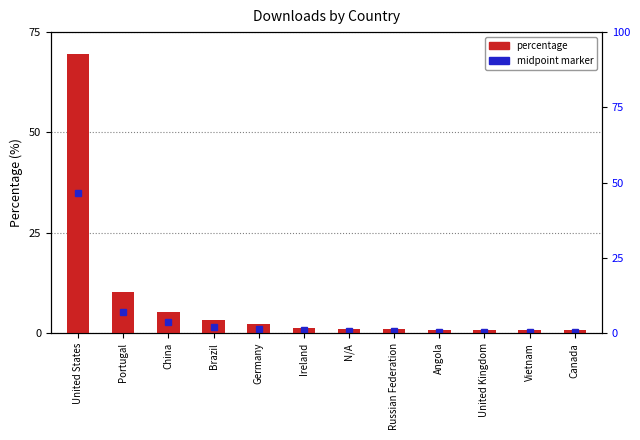

At which category does the chart reach its minimum across all series?

Angola